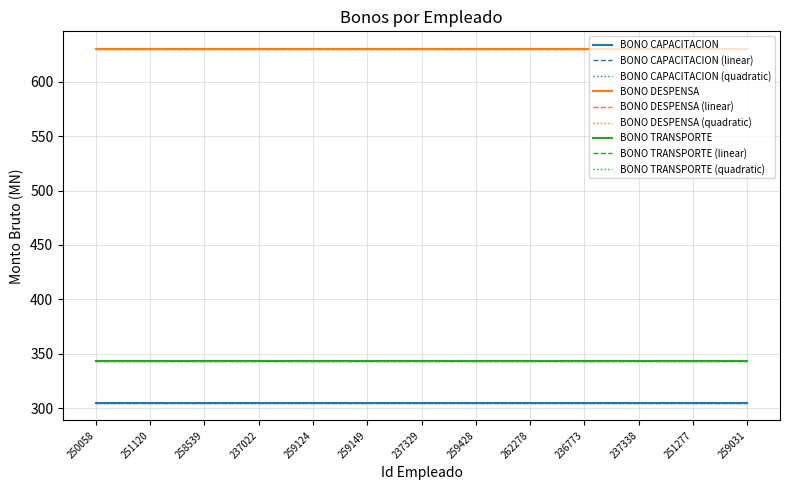

How many lines are shown in the chart?

9